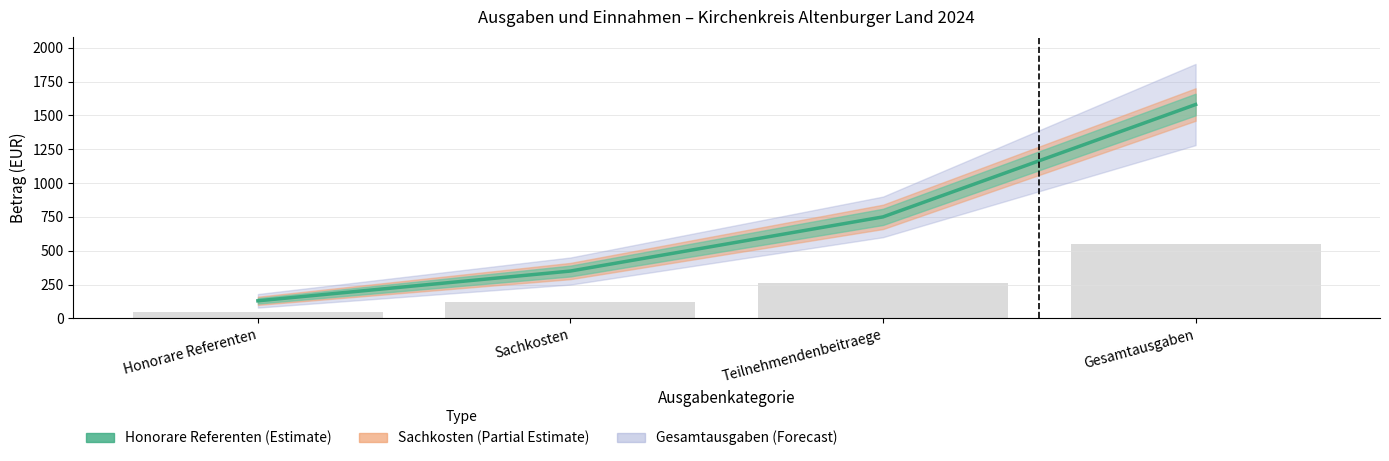

What is the label of the 2nd bar from the right?

Teilnehmendenbeitraege